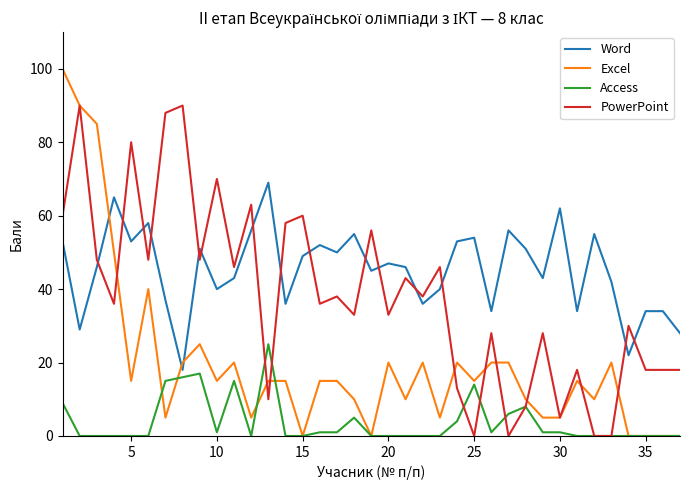

List the series in order of their overall mean, lowest first.

Access, Excel, PowerPoint, Word